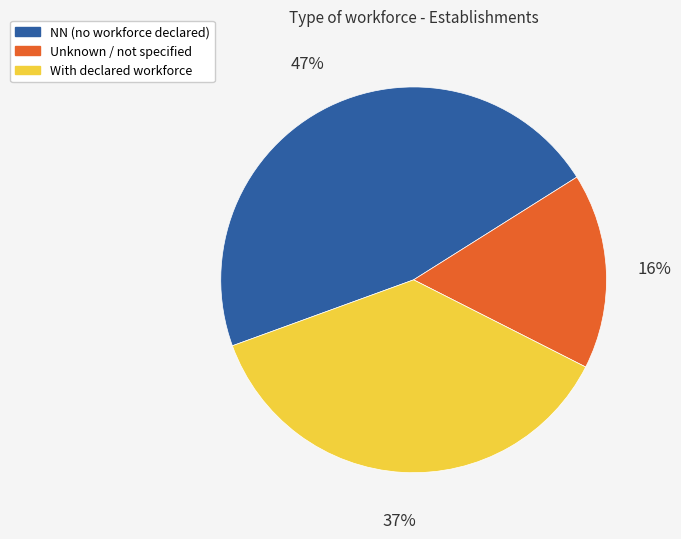

The NN (no workforce declared) slice represents 47% of the pie. True or false?

True